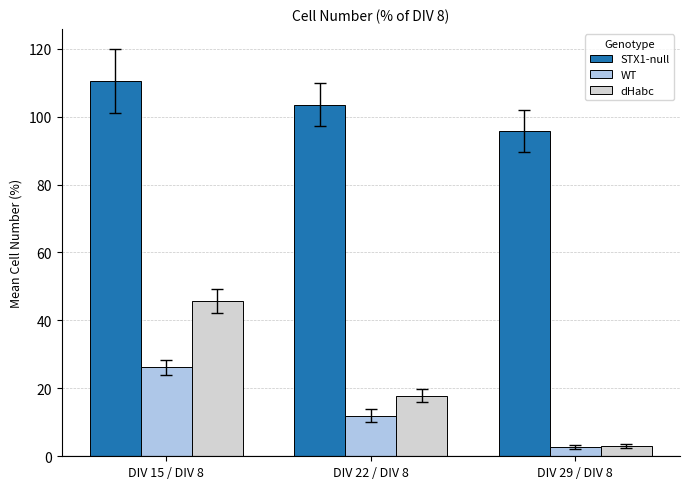

What is the difference between the maximum and minimum values in the dHabc series?

42.7